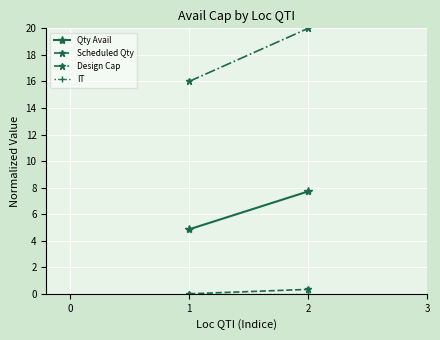

Which series has the largest total across all categories?

Design Cap